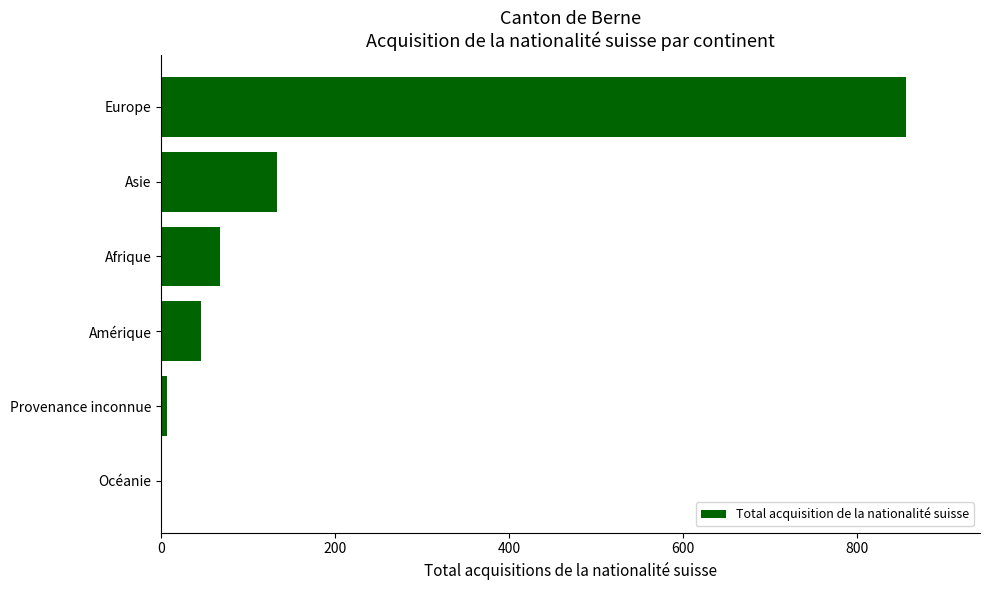

What is the greatest value displayed?

856